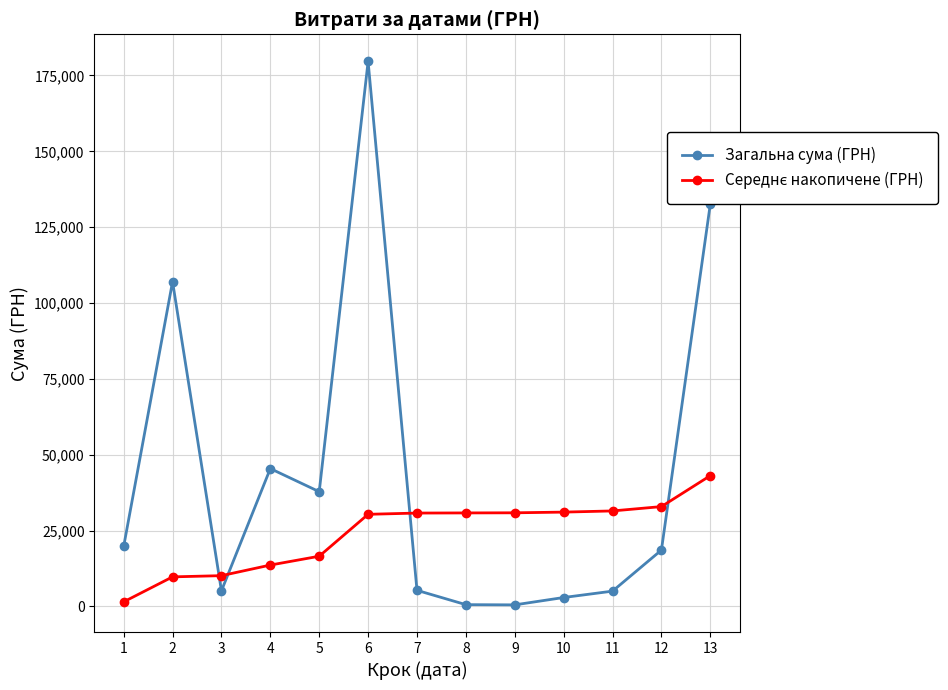

Count the number of categories in the chart.

13